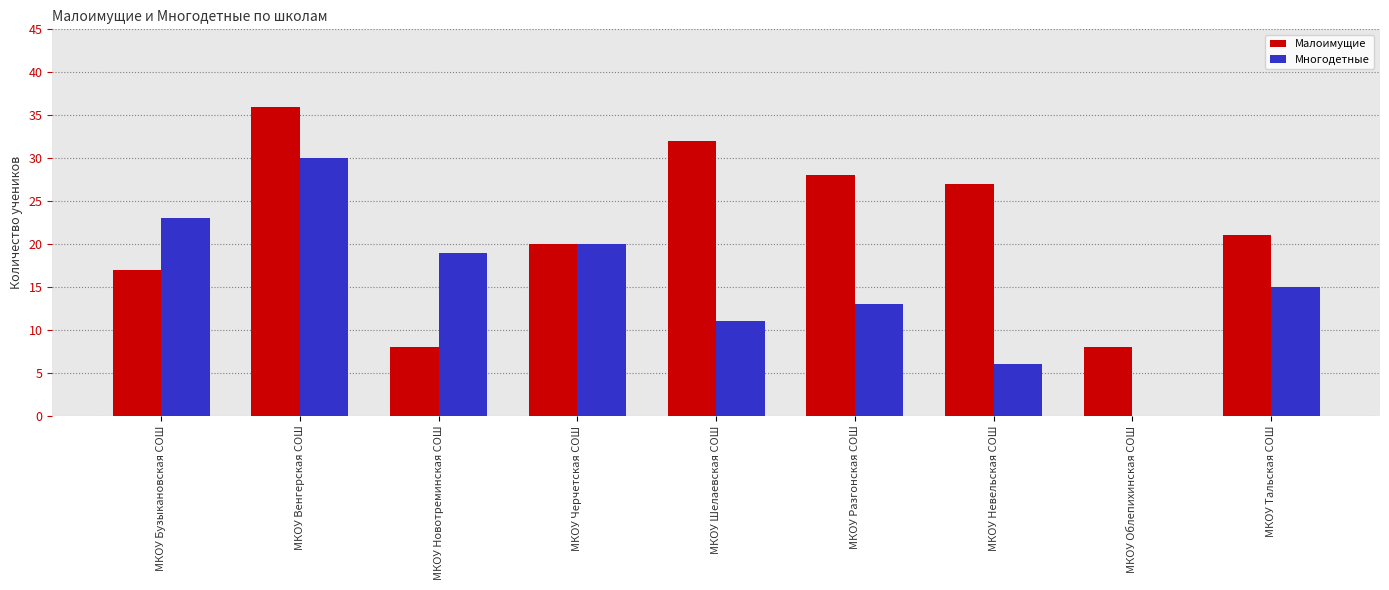

Where is Многодетные nearest to the value 15?

МКОУ Тальская СОШ